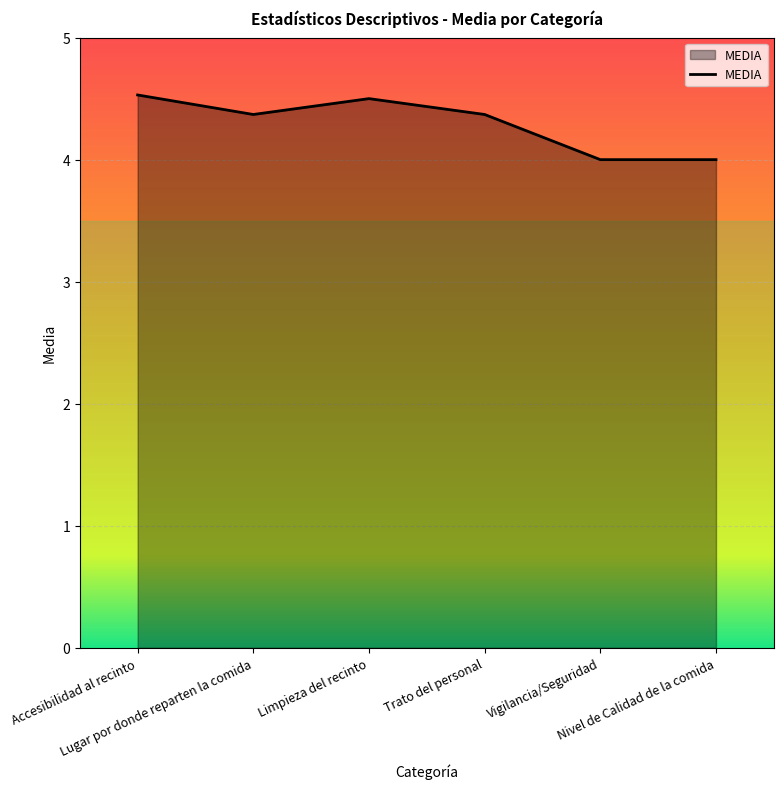

What is the greatest value displayed?

4.5